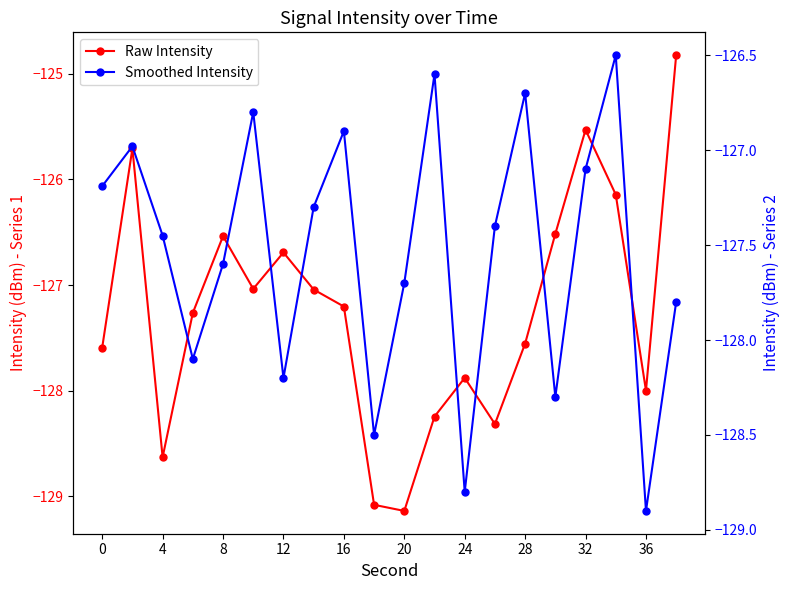

Which series has the largest total across all categories?

Raw Intensity